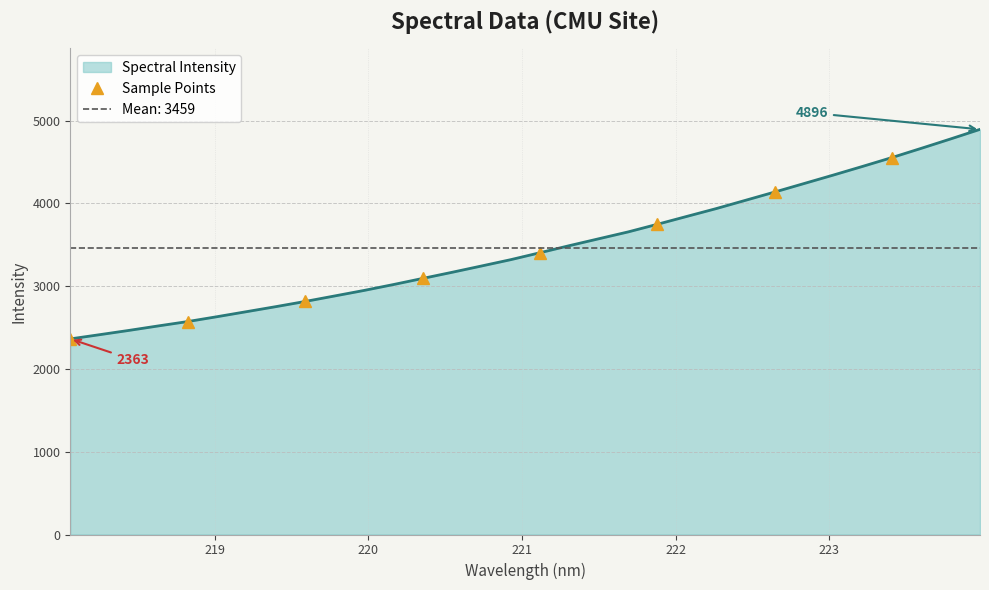

The chart shows a value of 7465.4 at 7. True or false?

False